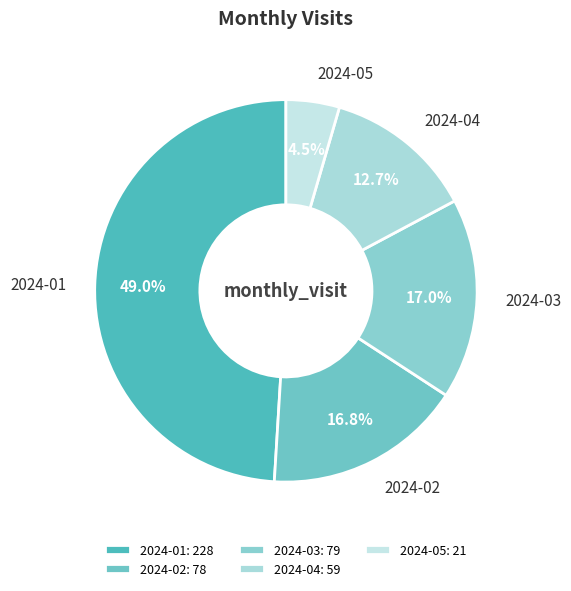

Which slice is the smallest?

2024-05